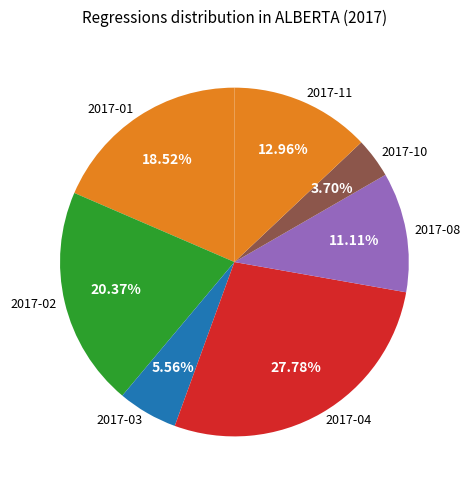

Is the sum of 2017-03 and 2017-11 greater than half?

No